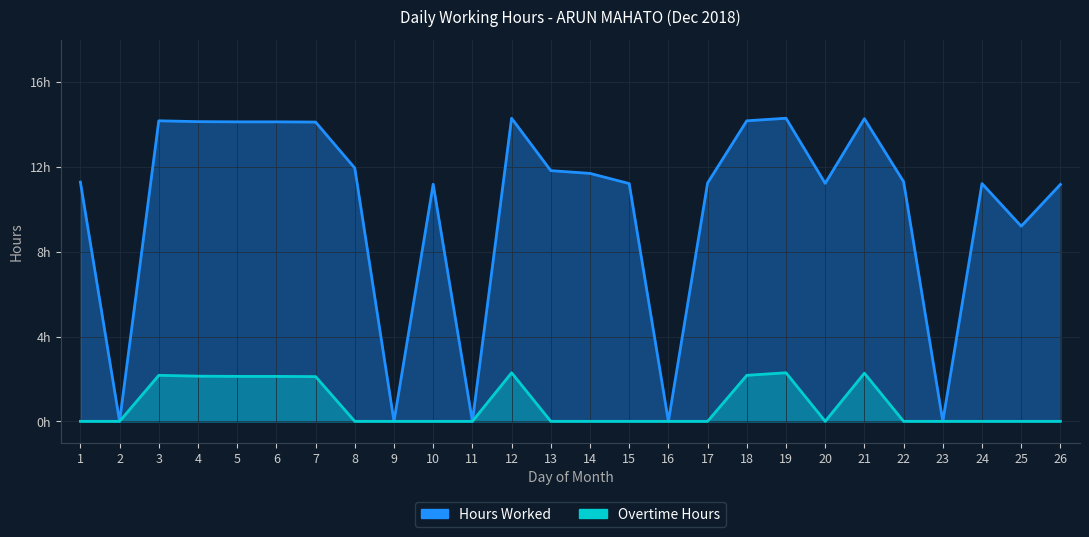

What value does the Hours Worked series have at 17?

11.2